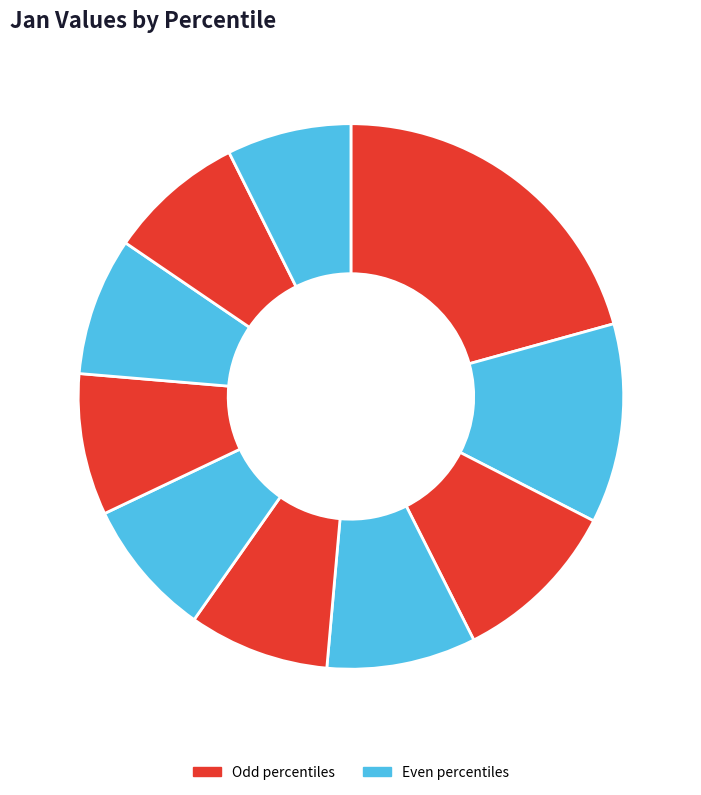

How many segments does this pie chart have?

10